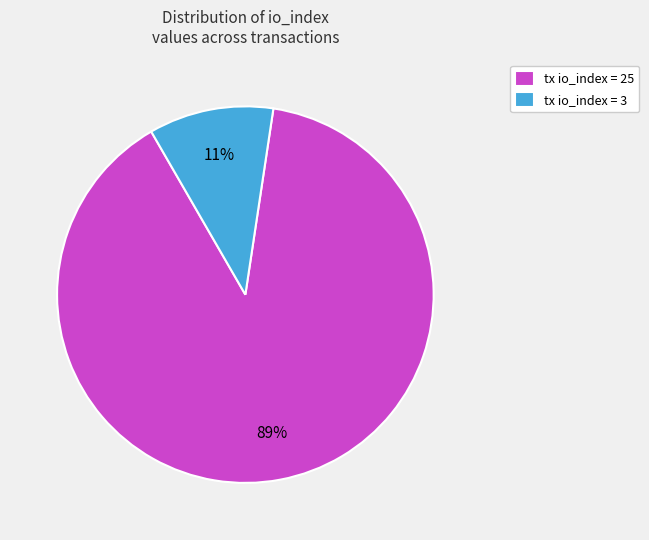

What is the smallest slice in the pie chart?

tx io_index = 3